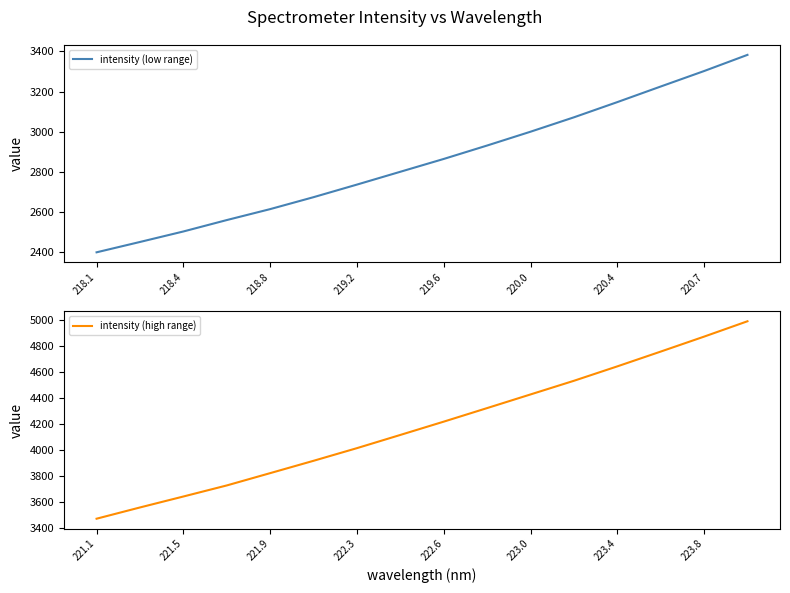

What is the difference between the maximum and minimum values in the intensity (low range) series?

982.7